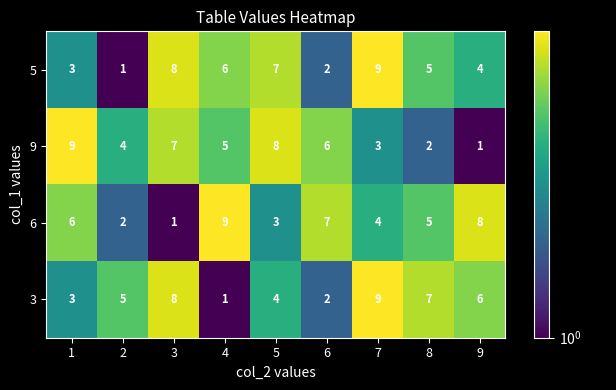

What is the difference between the second highest and minimum values in the 6 series?

7